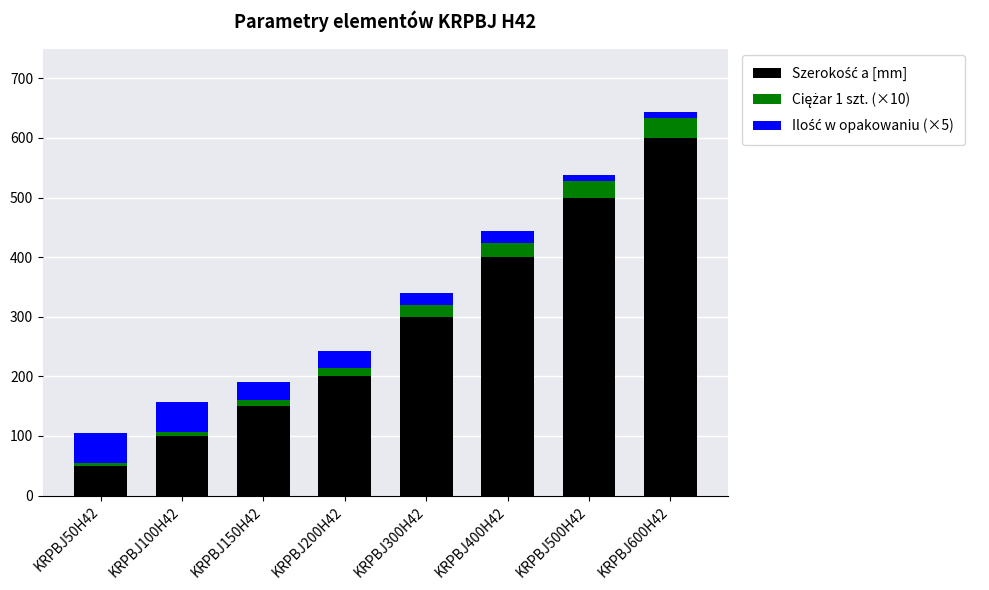

At which category is the sum across all series the highest?

KRPBJ600H42